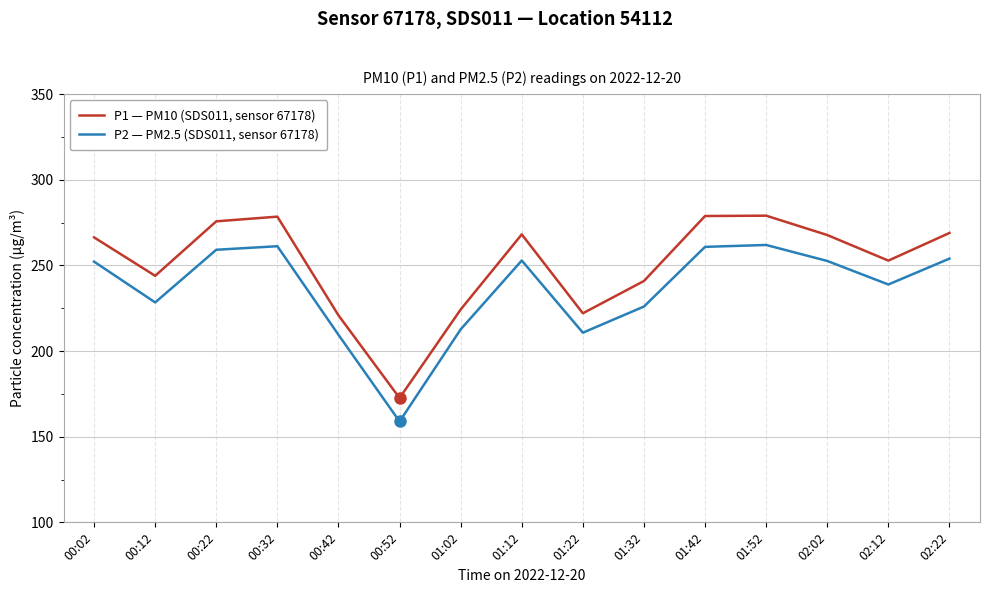

What position from the right is 00:42?

11